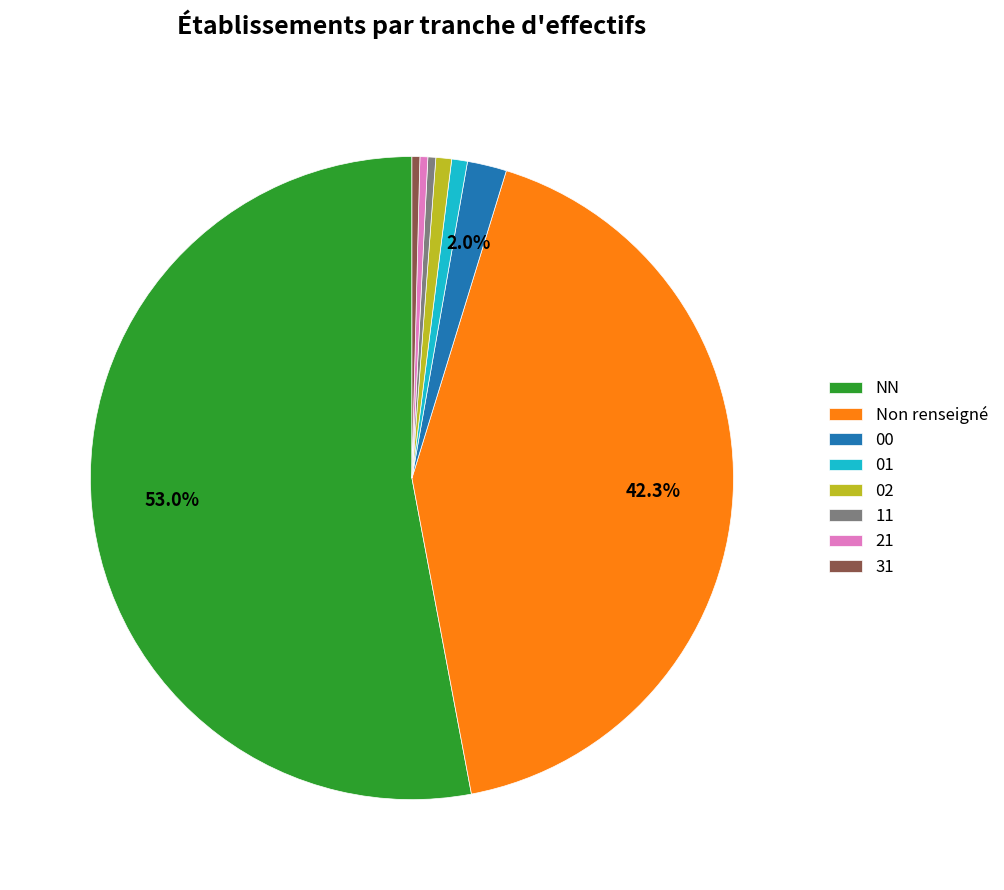

Which category has the biggest portion of the pie?

NN